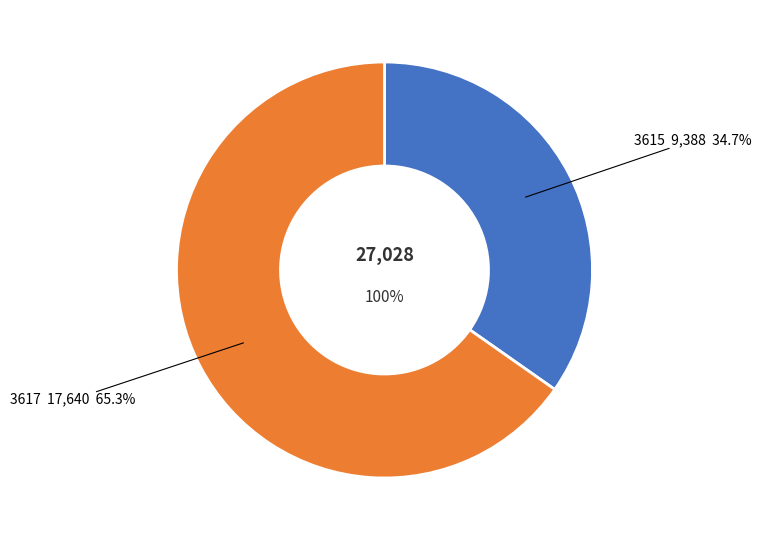

Do 3617 and 3615 together represent more than half of the pie?

Yes